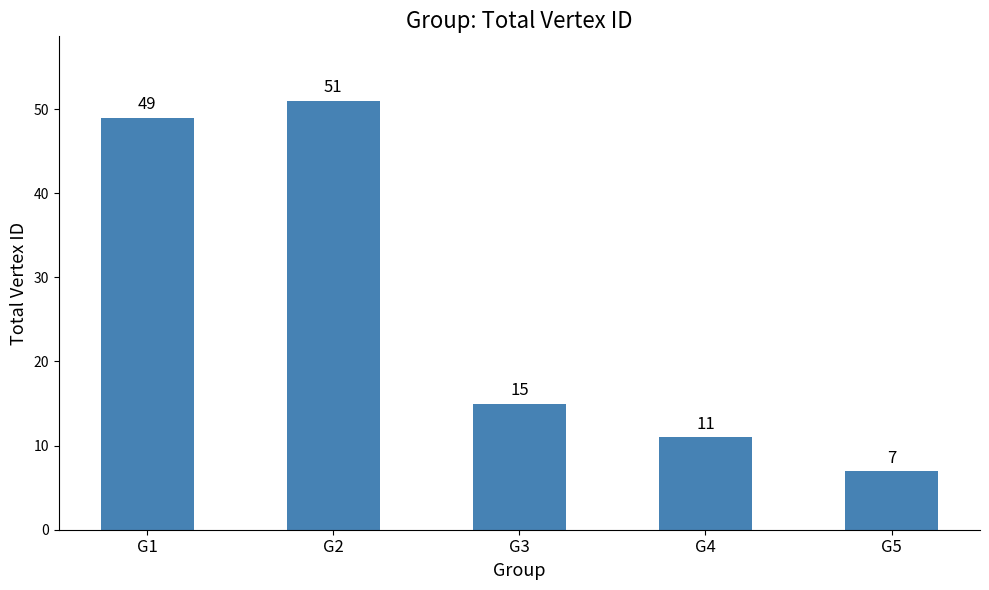

At which category does the chart reach its peak across all series?

G2